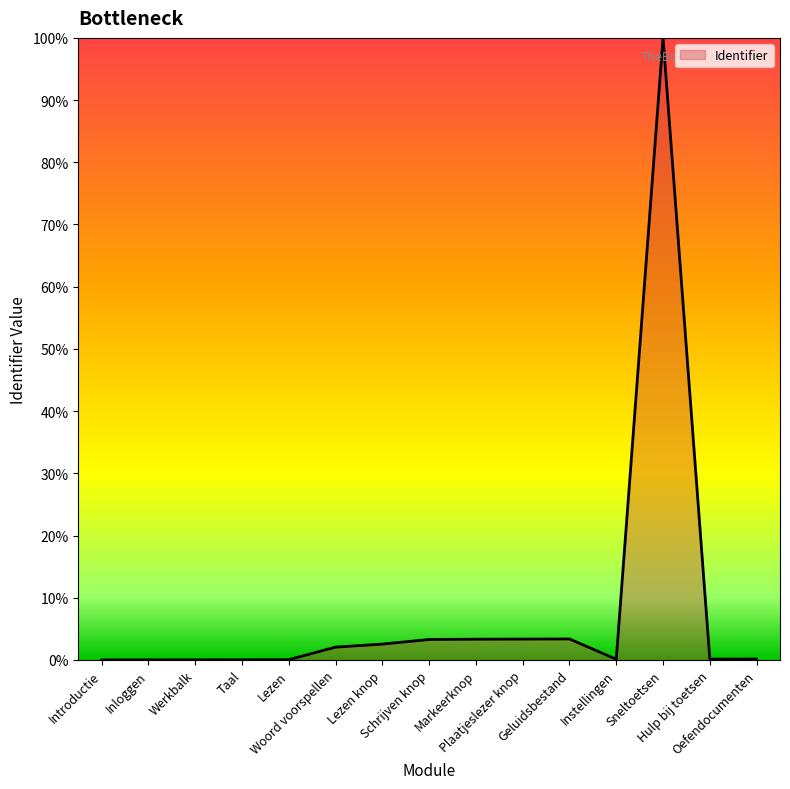

Does the chart have visible grid lines?

No